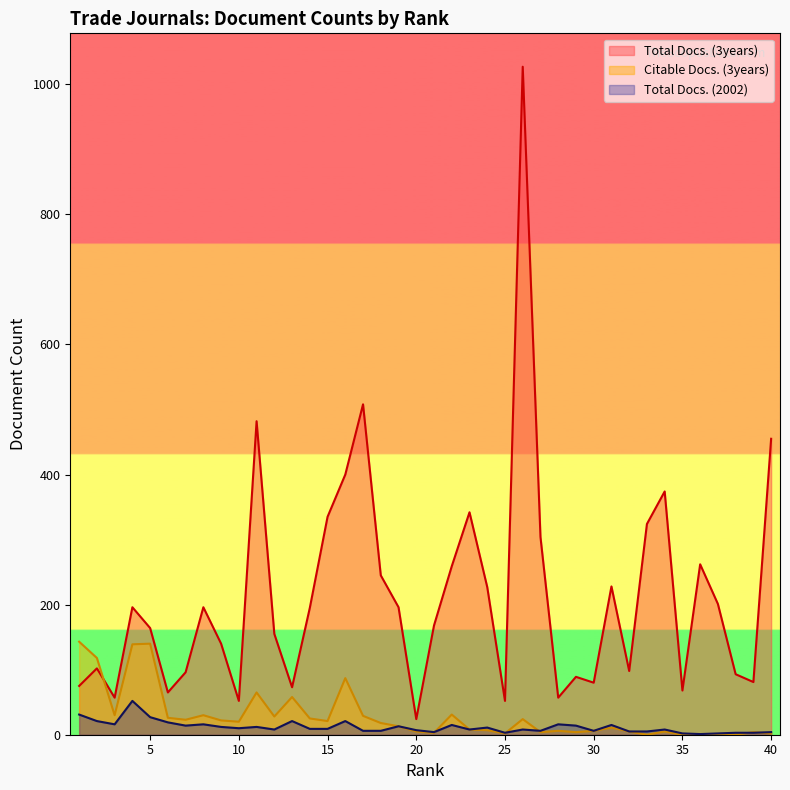

At which category is the sum across all series the highest?

26